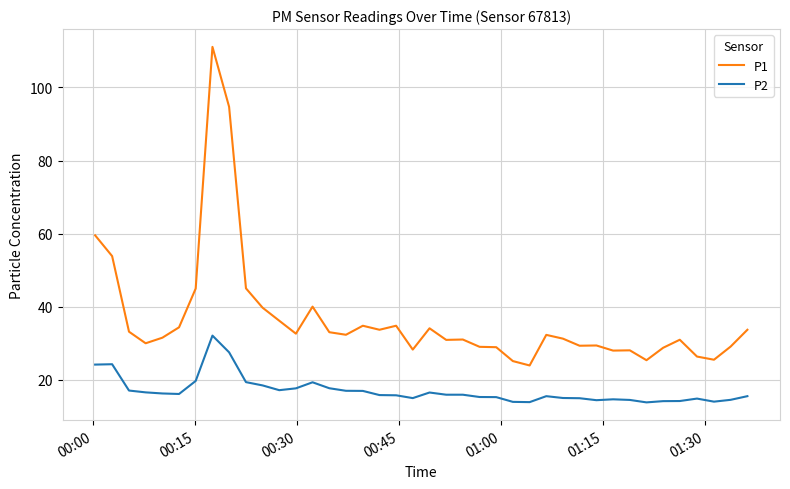

True or false: P1 and P2 cross at least once.

False